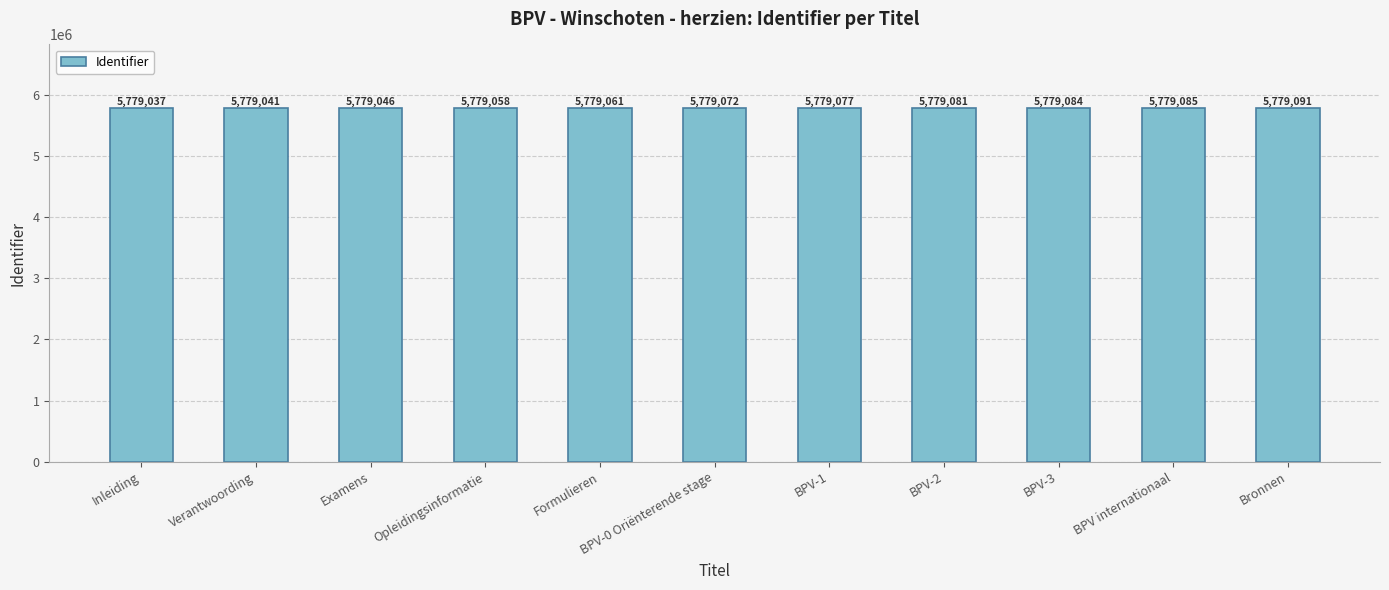

What is the minimum value shown in the chart?

5779037